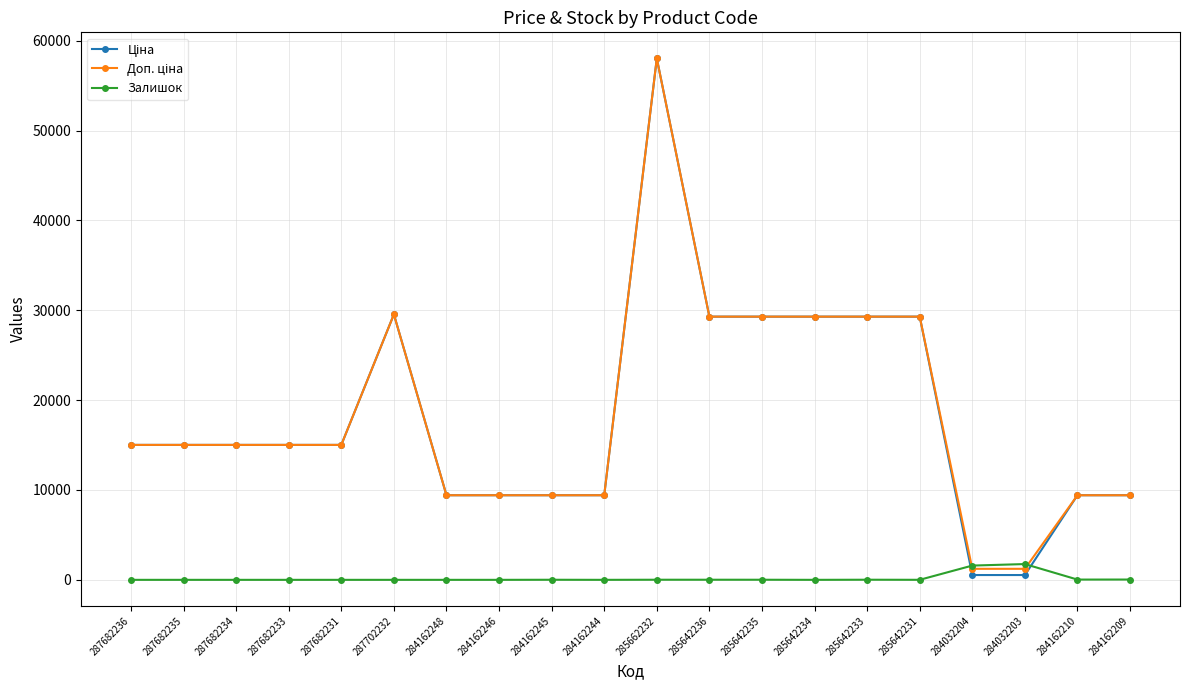

At how many categories does at least one series exceed 4588?

18